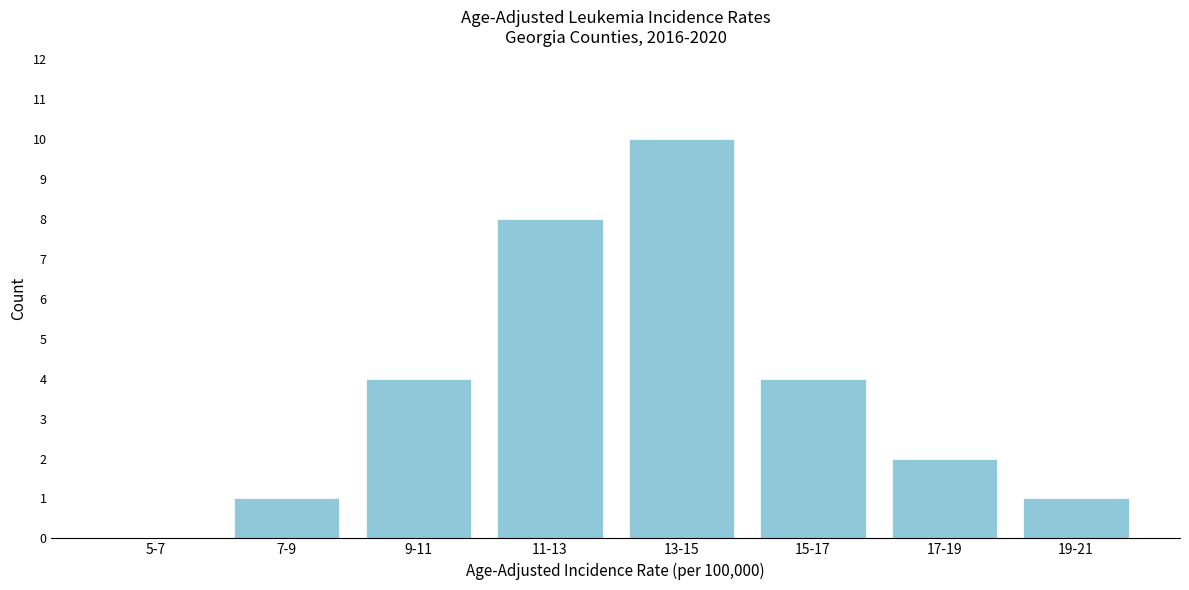

Reading left to right, what are all the values shown in this chart?

5-7=0	7-9=1	9-11=4	11-13=8	13-15=10	15-17=4	17-19=2	19-21=1